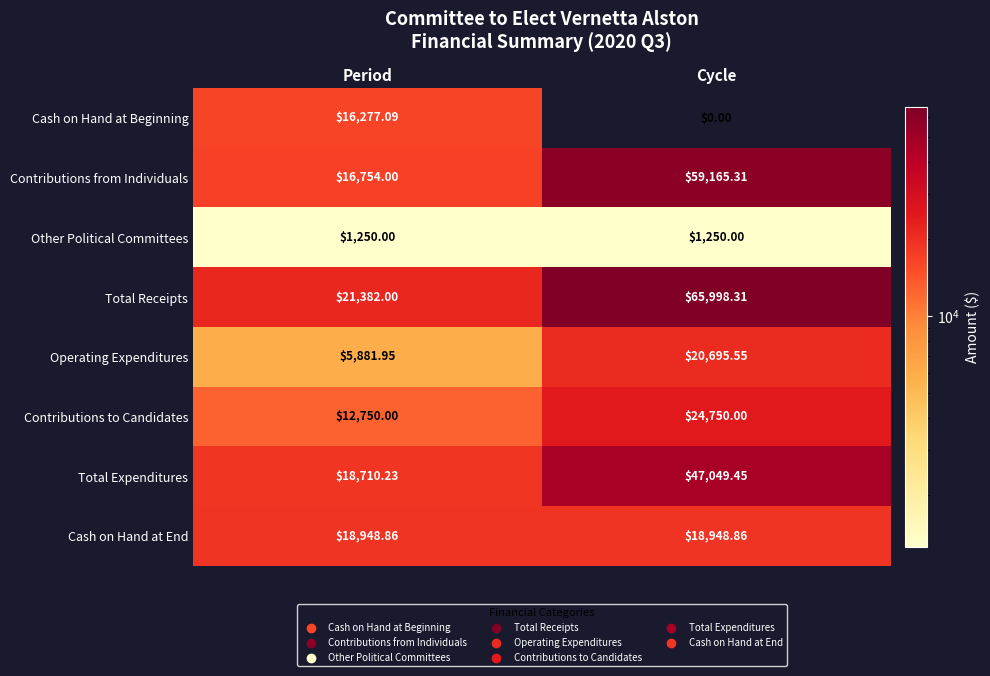

Which series has the largest range (max minus min)?

Total Receipts